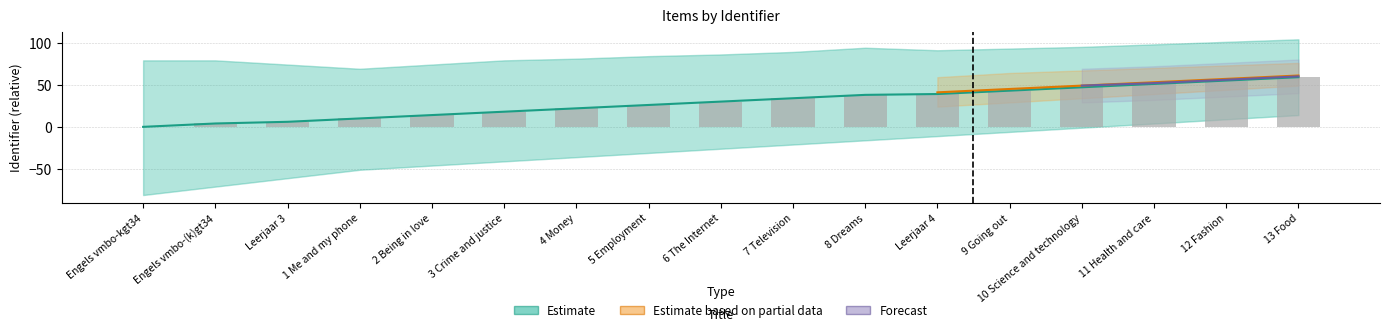

How many positive values are there?

16